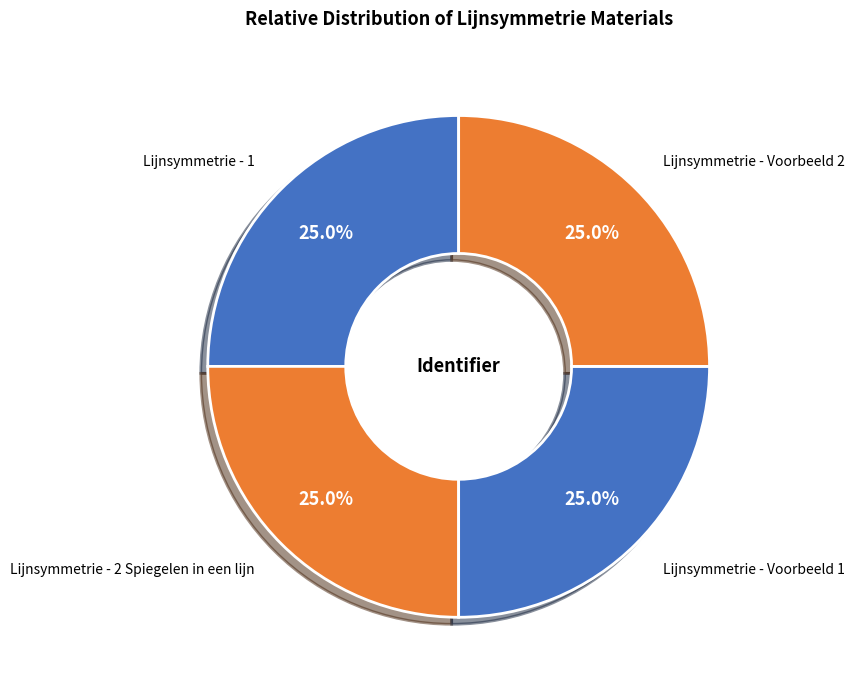

Count the number of slices in the pie.

4